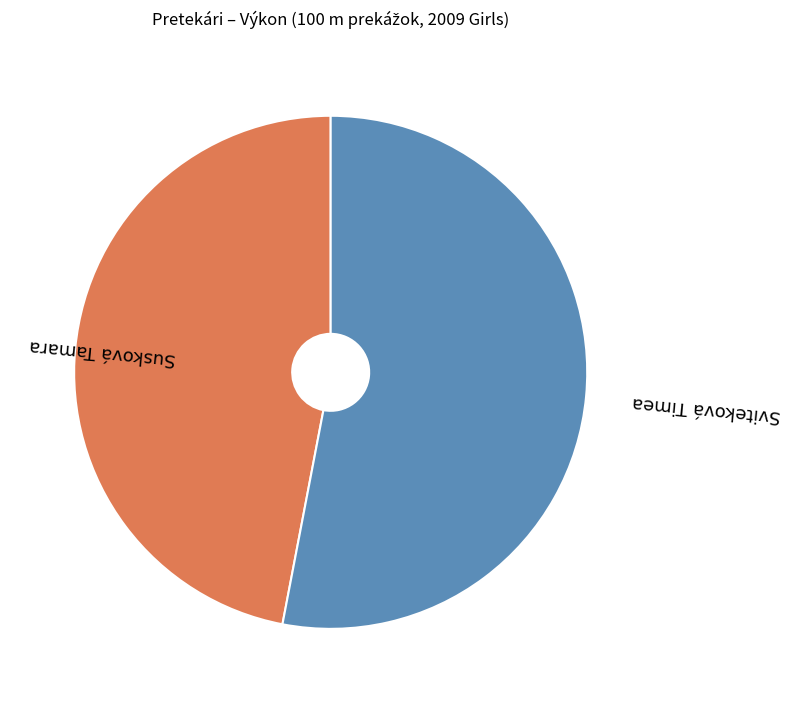

Which slice is the smallest?

Susková Tamara